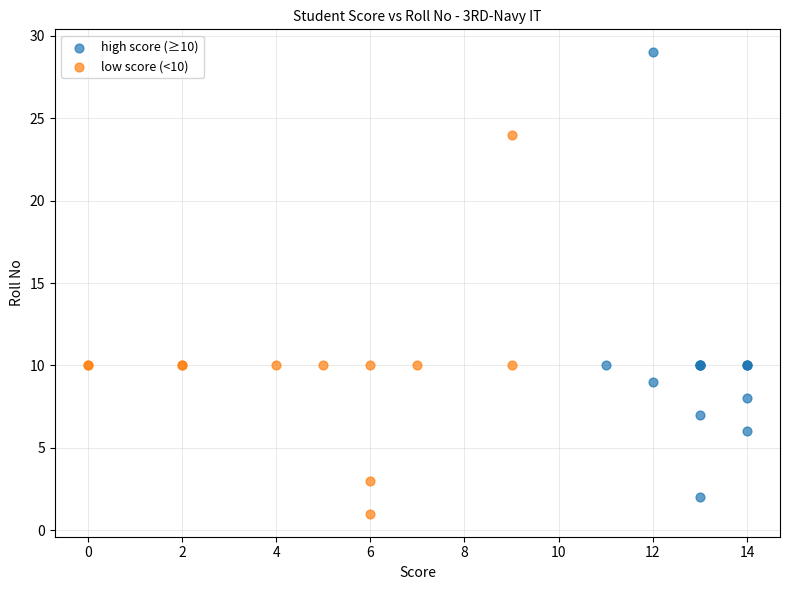

Which series has the widest spread of Y values?

high score (≥10)